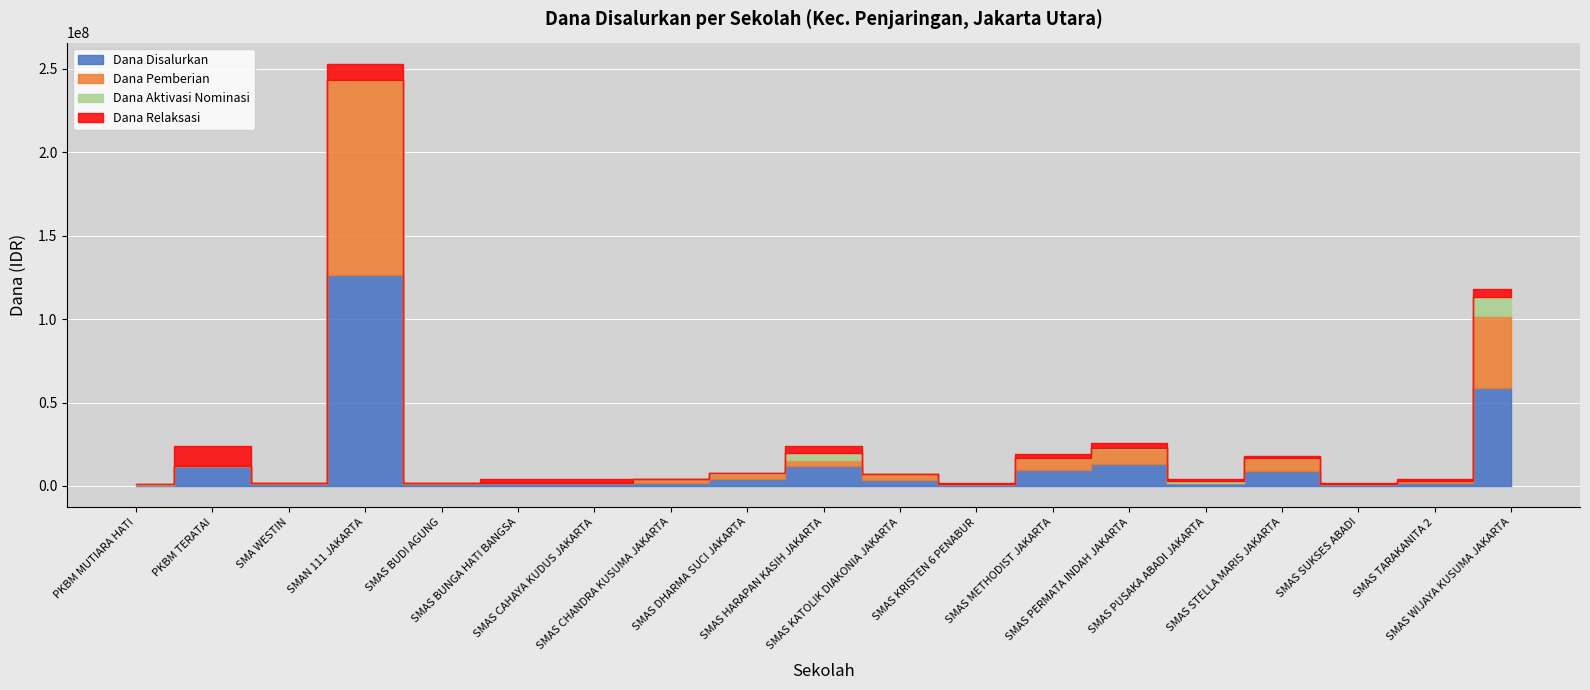

How many data points does each series have?

19